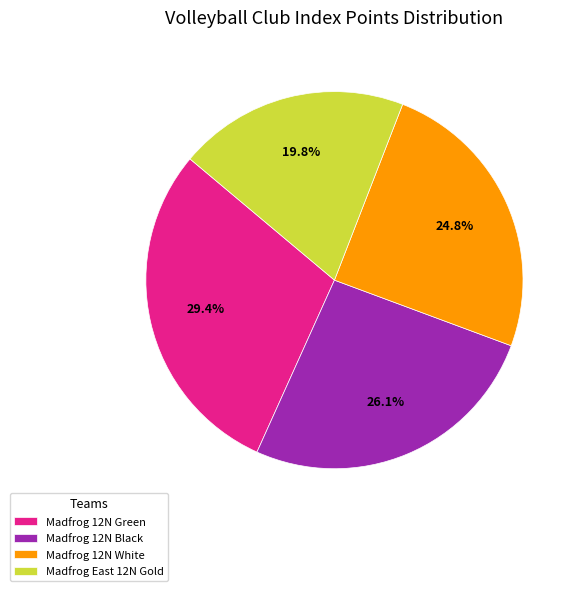

How many slices are in this pie chart?

4